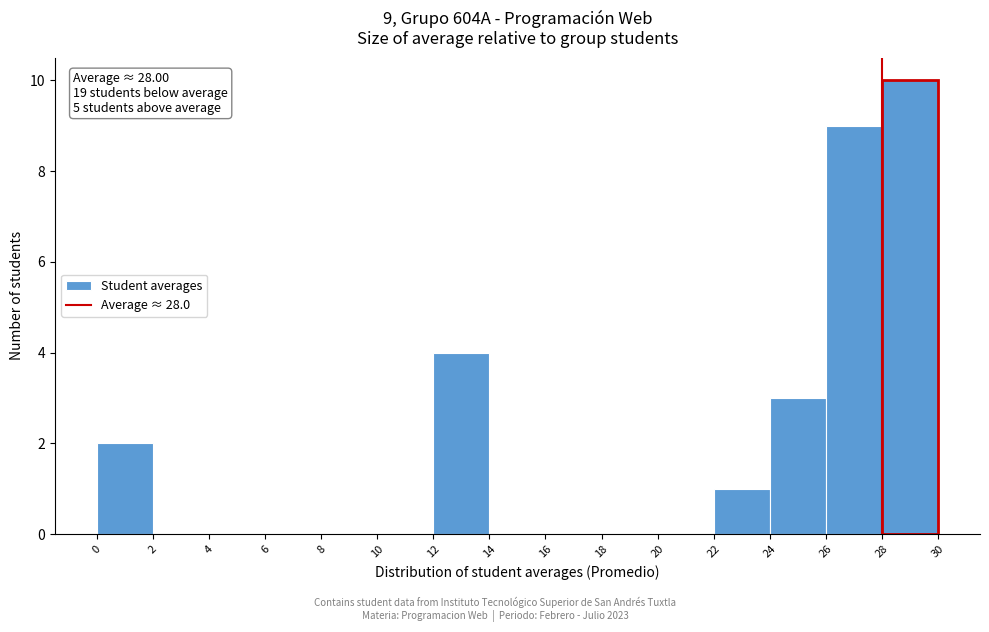

Which range on the x-axis has the tallest bar?

28 to 30